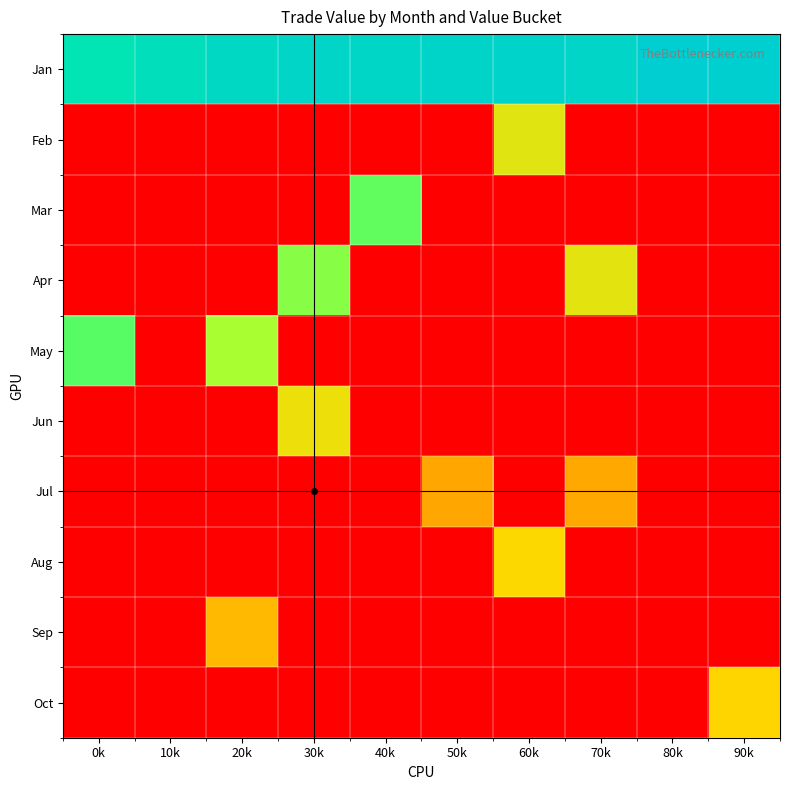

Which series has the largest total across all categories?

Jan